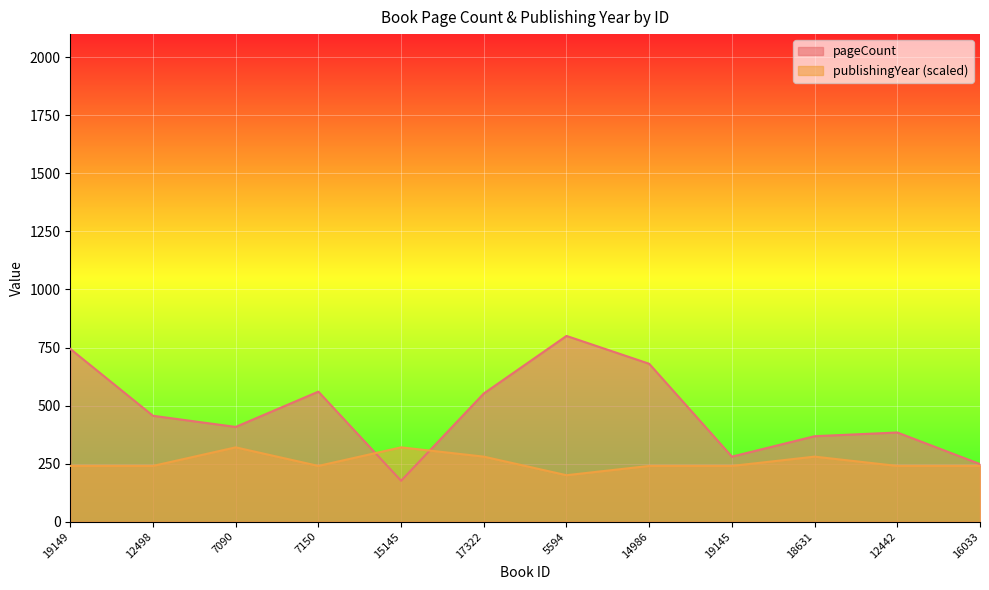

Which series has the largest range (max minus min)?

pageCount